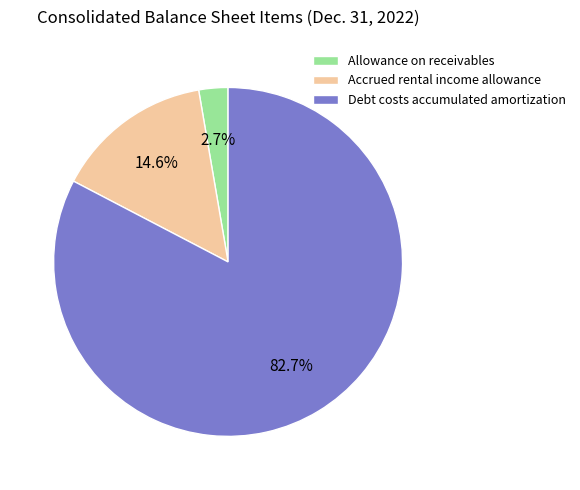

Is there any slice that represents more than half of the pie?

Yes